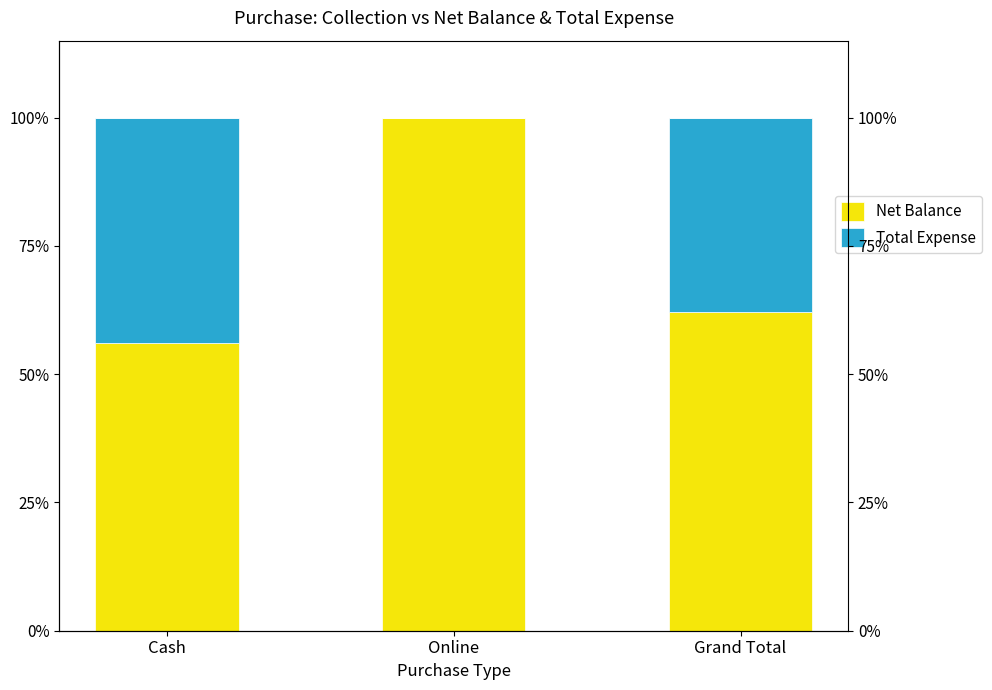

What are all the series names shown in the legend?

Net Balance, Total Expense